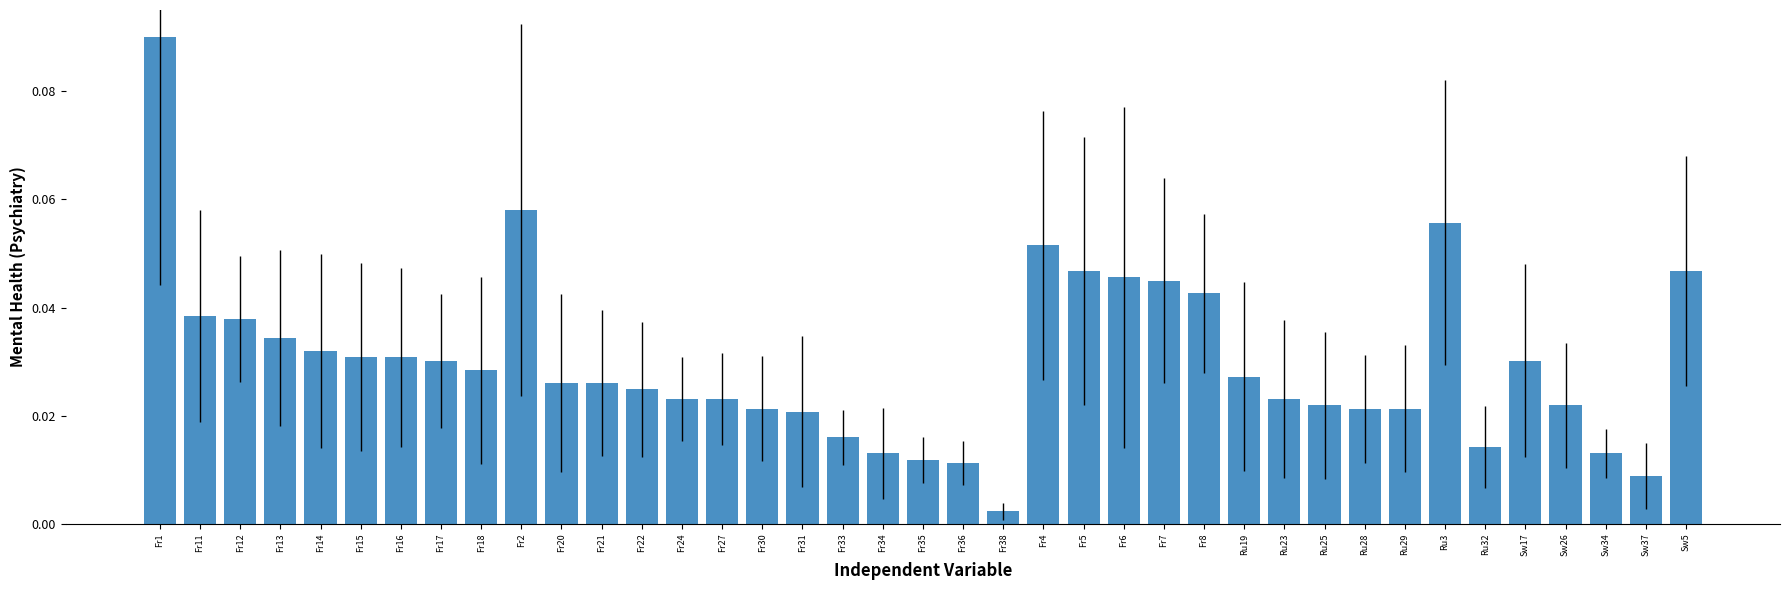

Does the chart contain stacked bars?

No